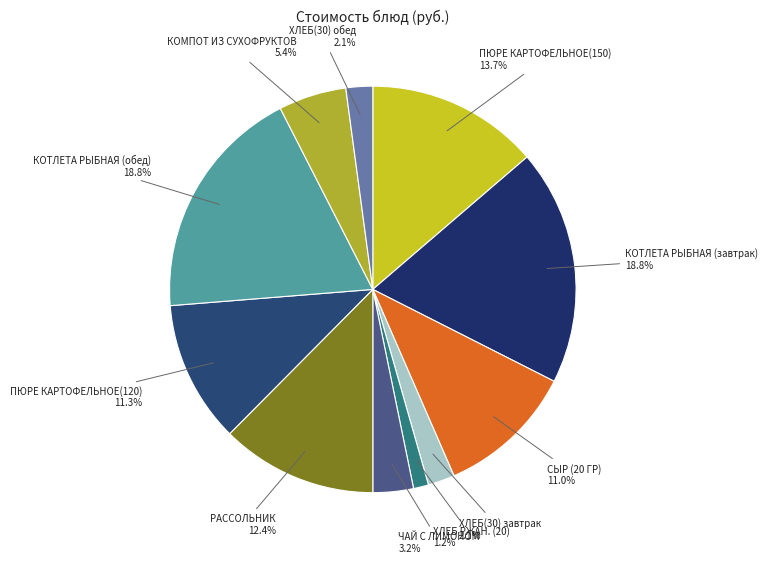

How many slices are in this pie chart?

11